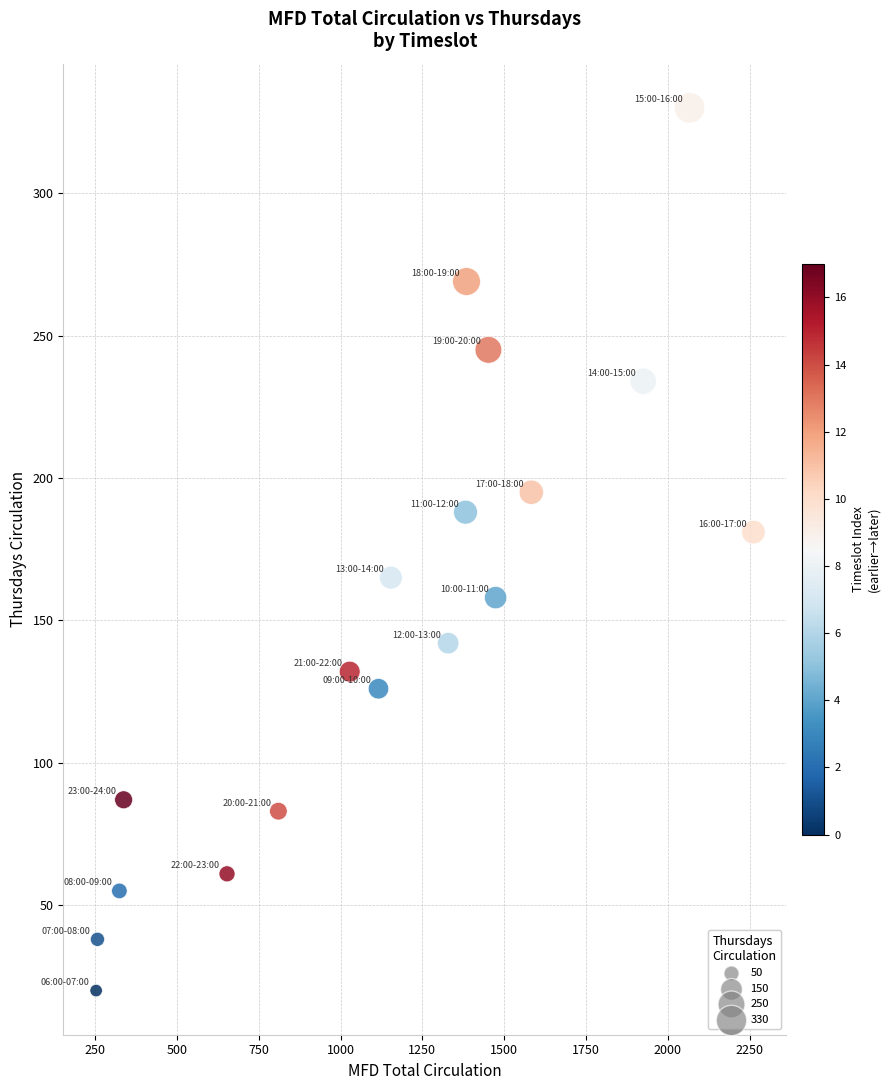

What Y value in the scatter plot is closest to 175?

181